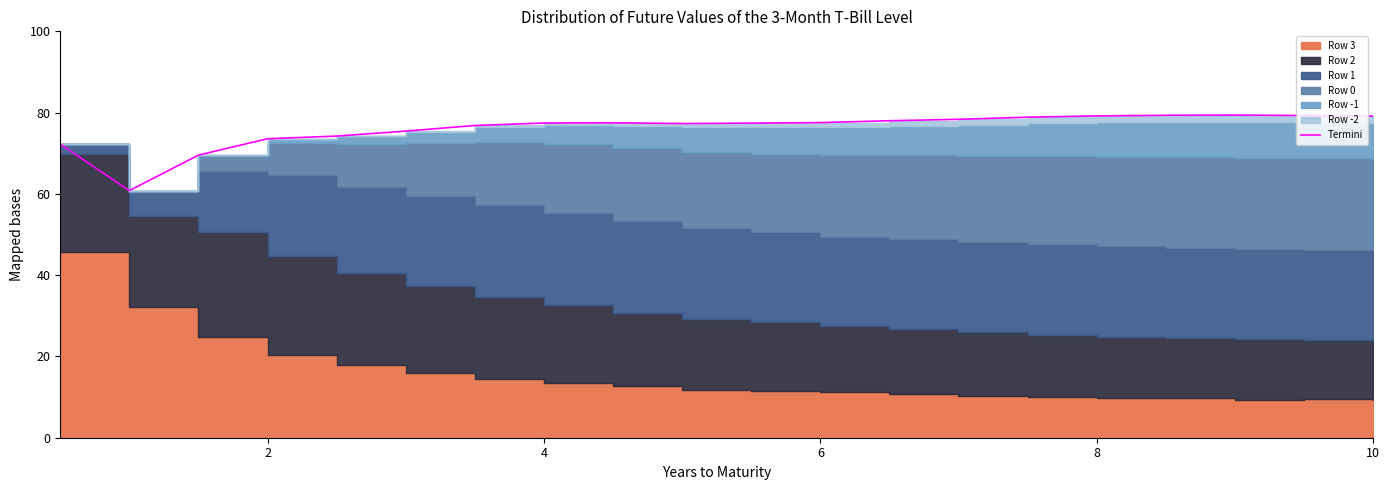

What is the change in value from 6 to 10?

+1.9